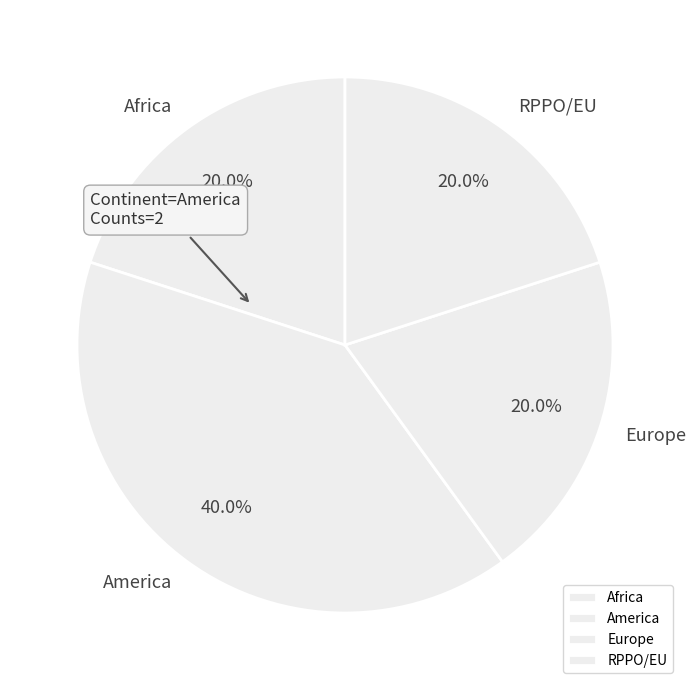

Is the sum of RPPO/EU and Europe greater than half?

No